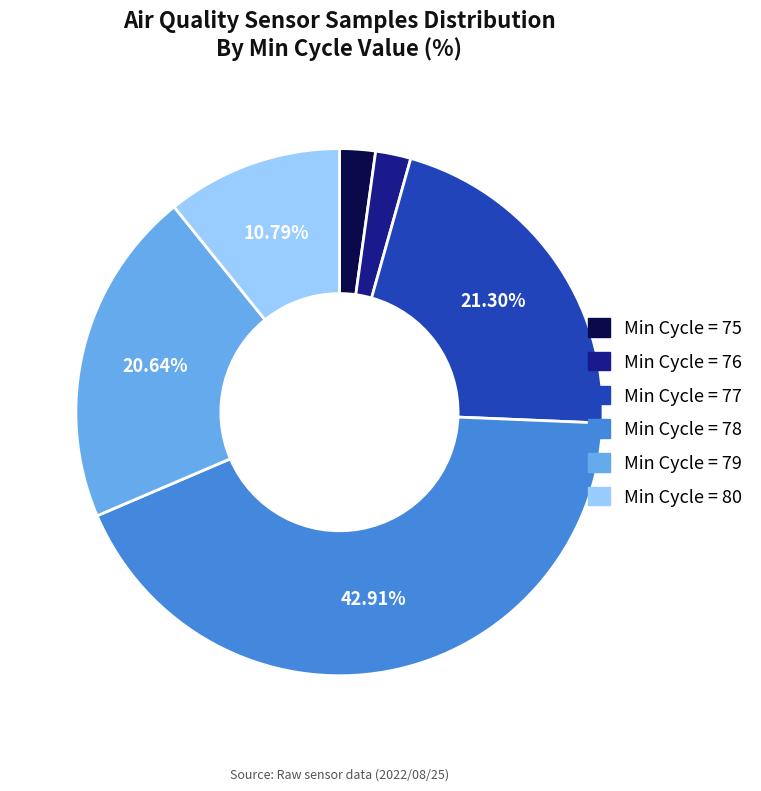

Does any single category account for the majority?

No